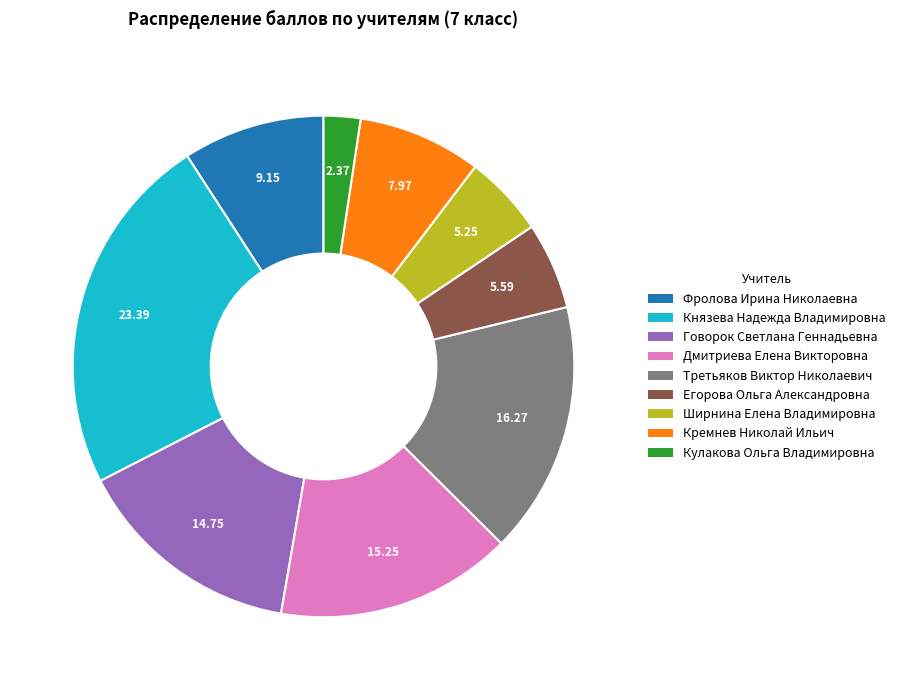

Which has a higher value, Егорова Ольга Александровна or Князева Надежда Владимировна?

Князева Надежда Владимировна